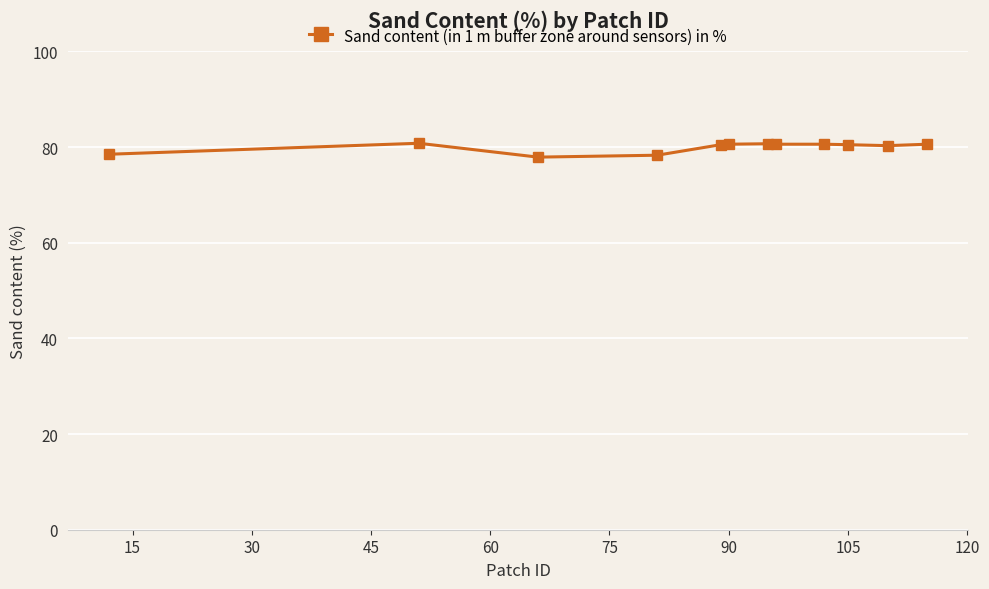

What is the value of the 8th point from the left?

80.6